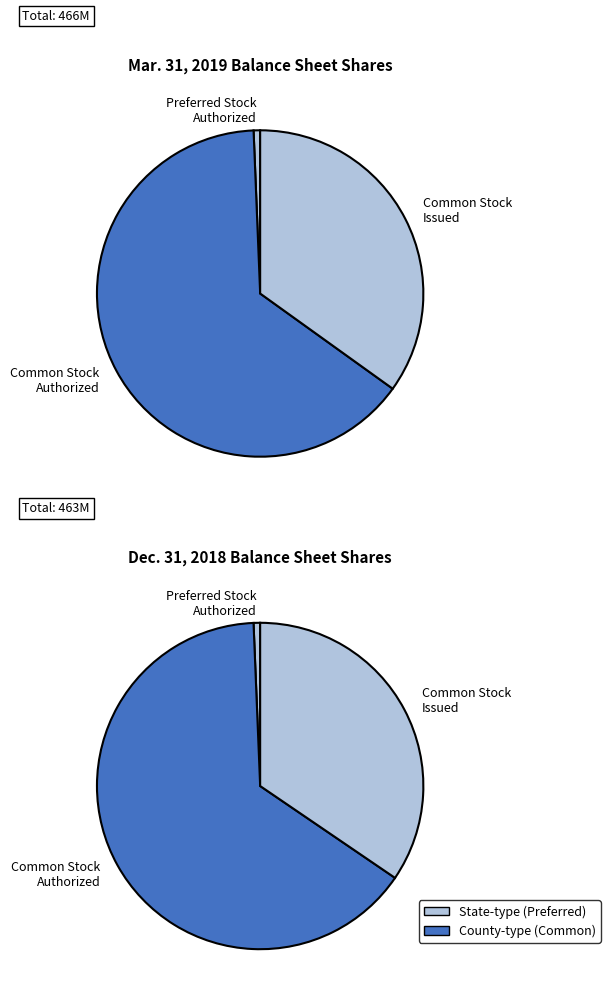

Which slice is the smallest?

Preferred Stock Authorized